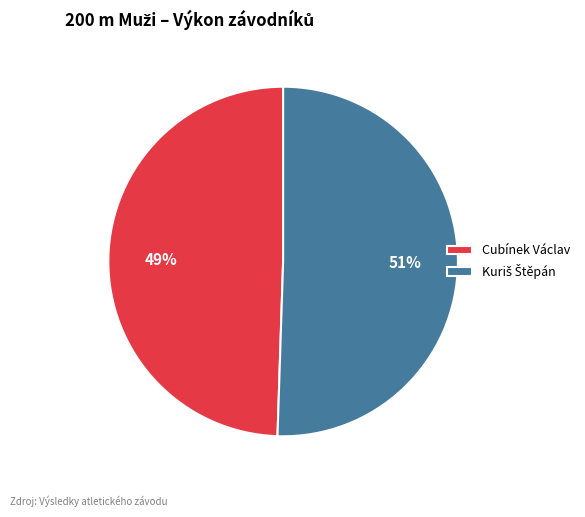

Is there a majority slice in this chart?

Yes